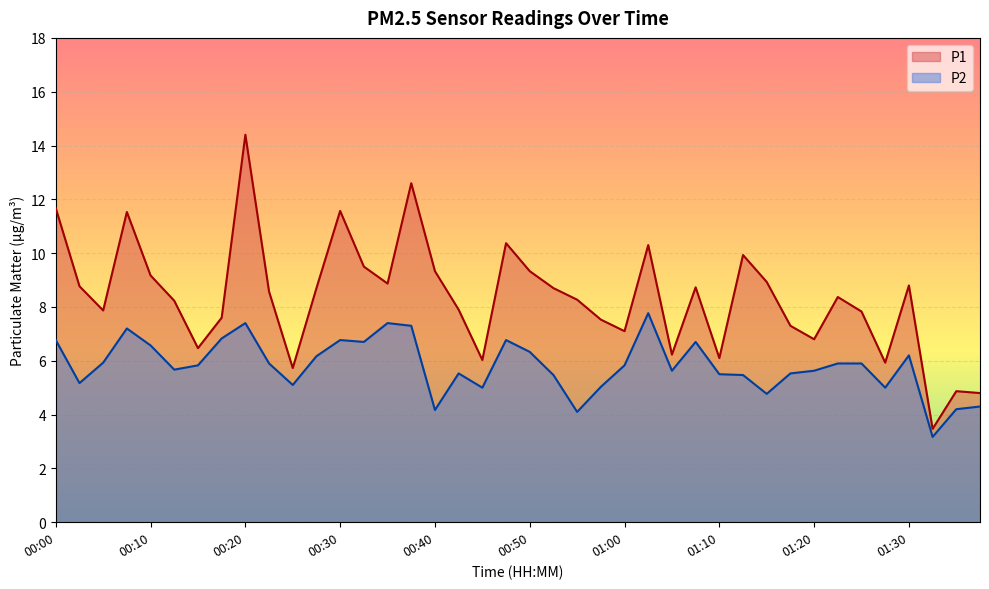

Which label corresponds to the smallest value in the chart?

01:33